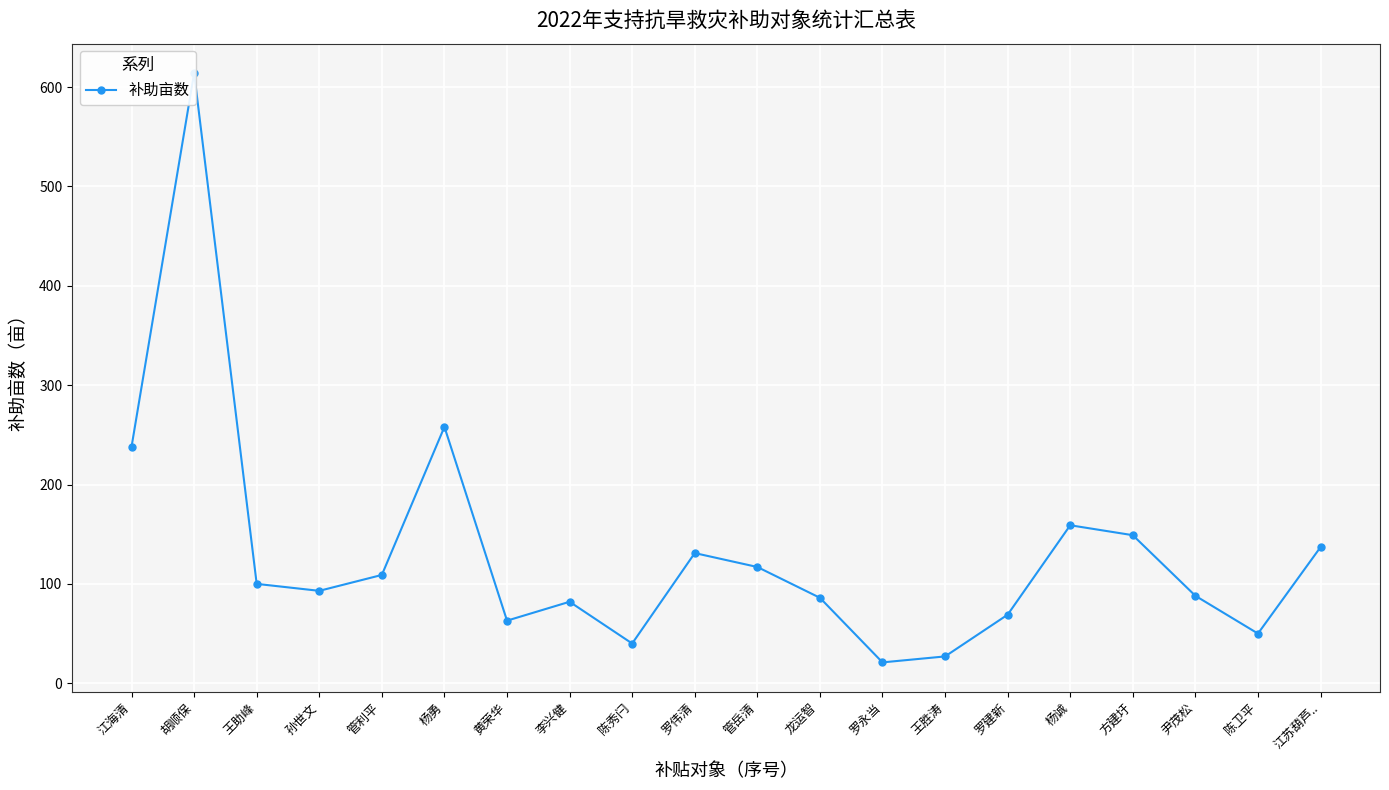

Is this an area chart (filled region under the line)?

No